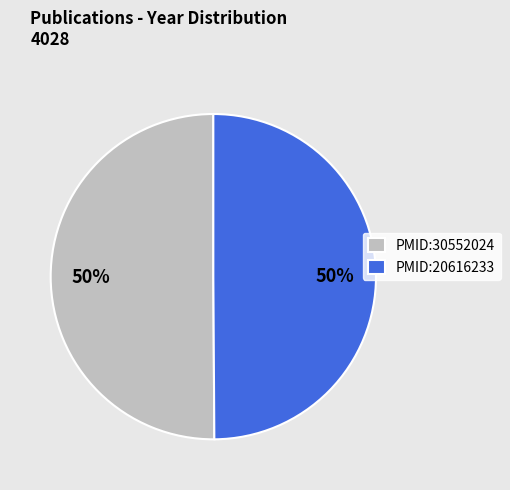

Is it true that PMID:20616233 is 50% of the pie?

True